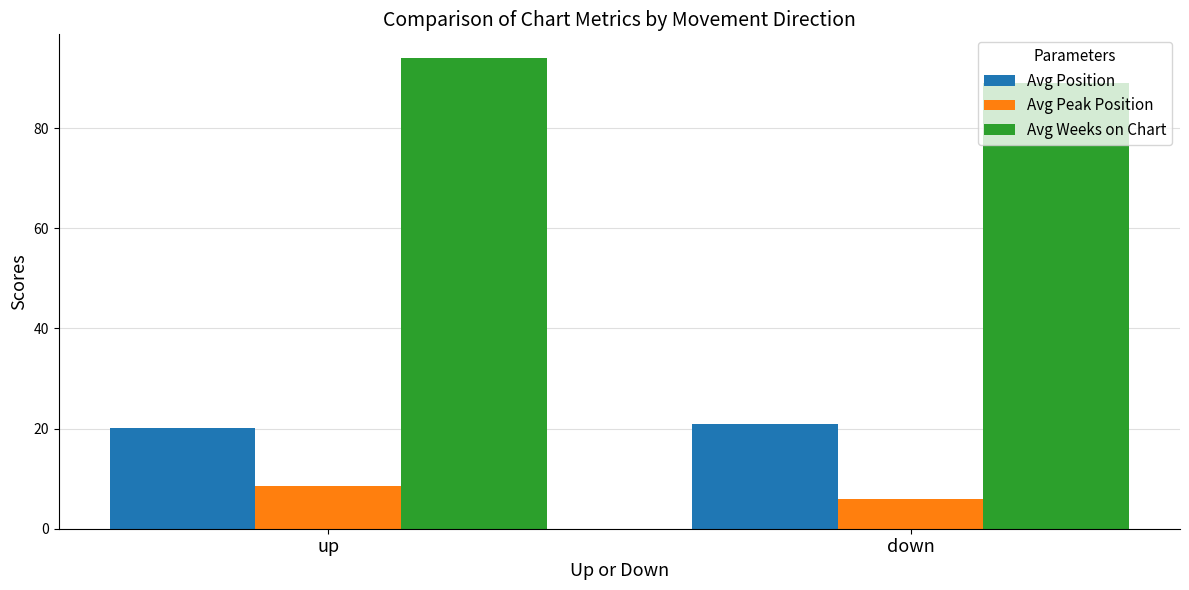

The value of Avg Peak Position at down is 5.9. True or false?

True